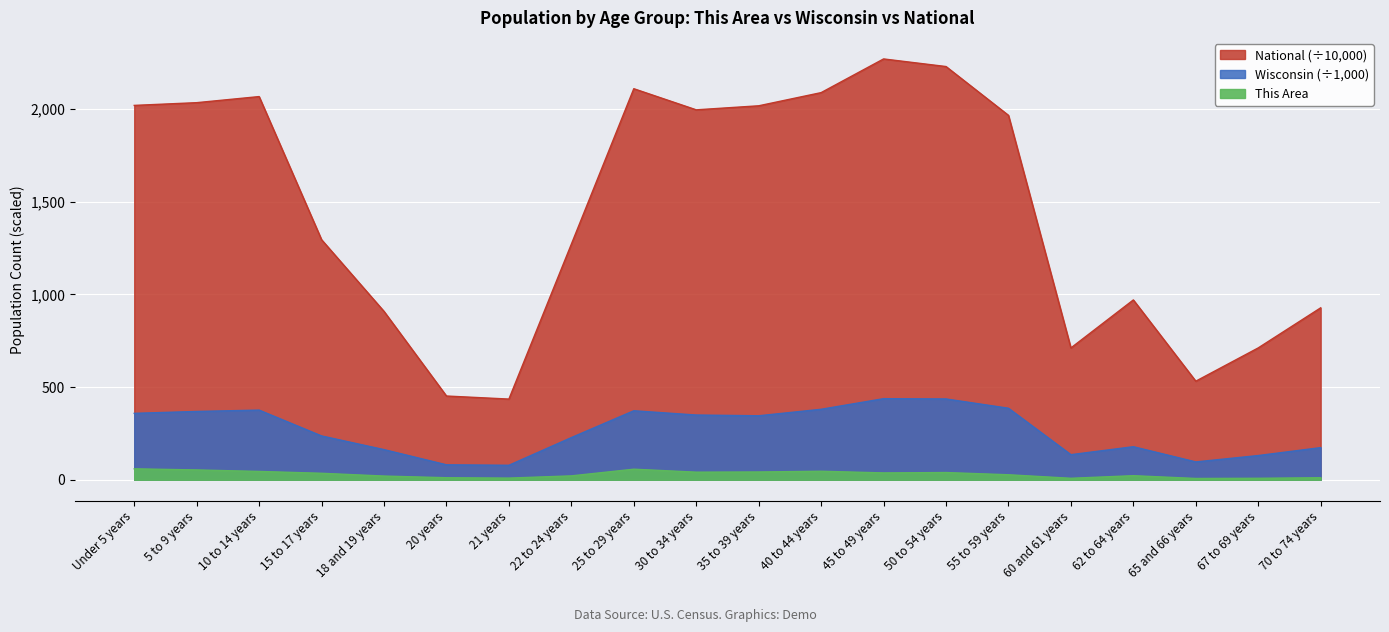

The National series shows 1996.2 at 30 to 34 years. True or false?

True